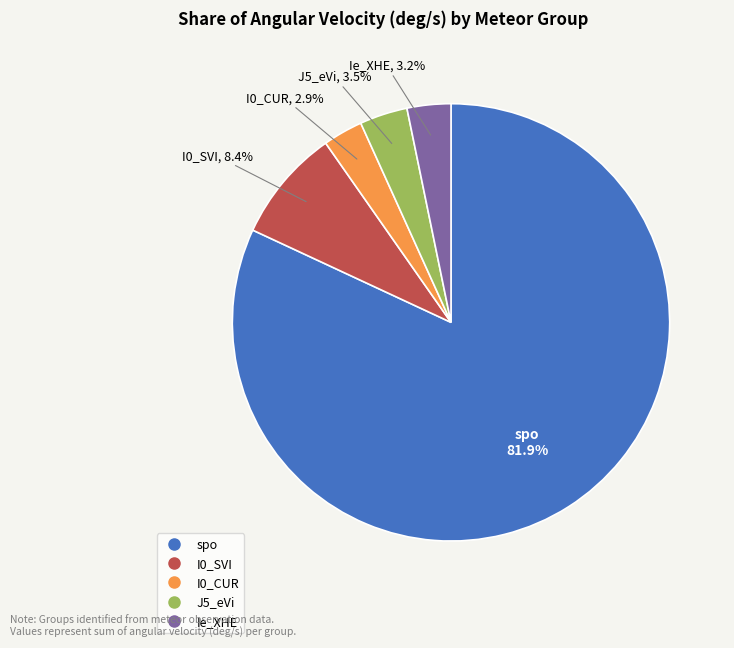

To the nearest percent, what portion does Ie_XHE represent?

3%